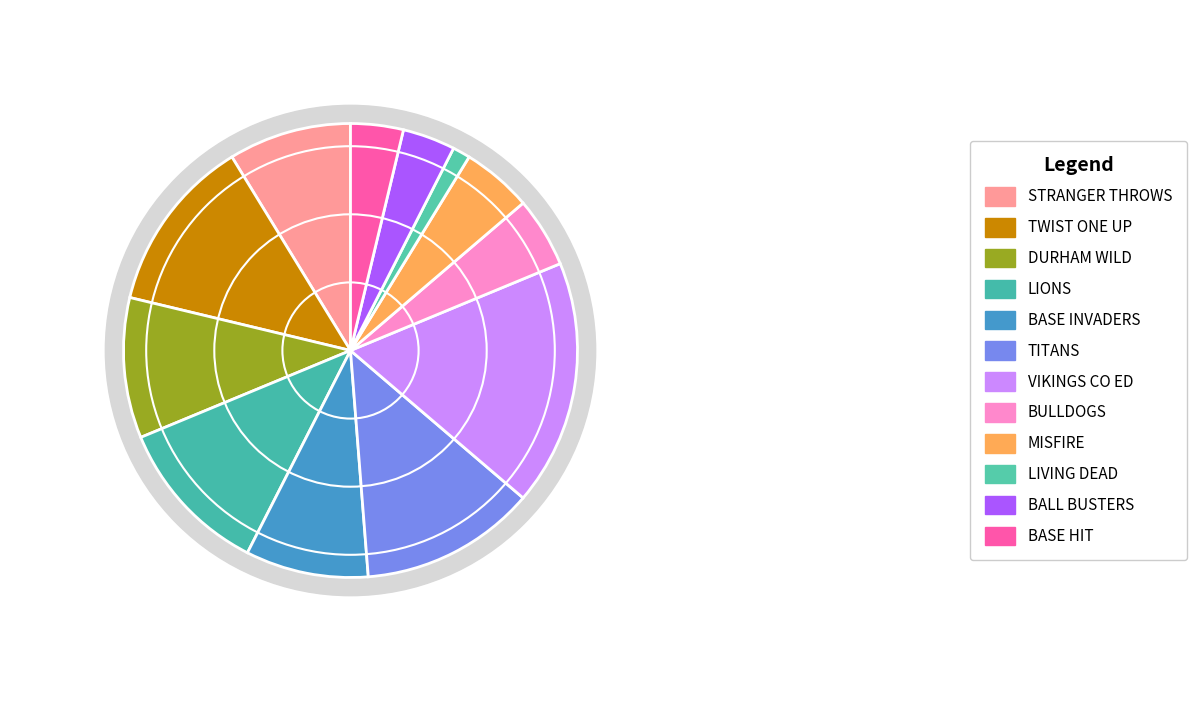

Does BALL BUSTERS represent more than half of the total?

No